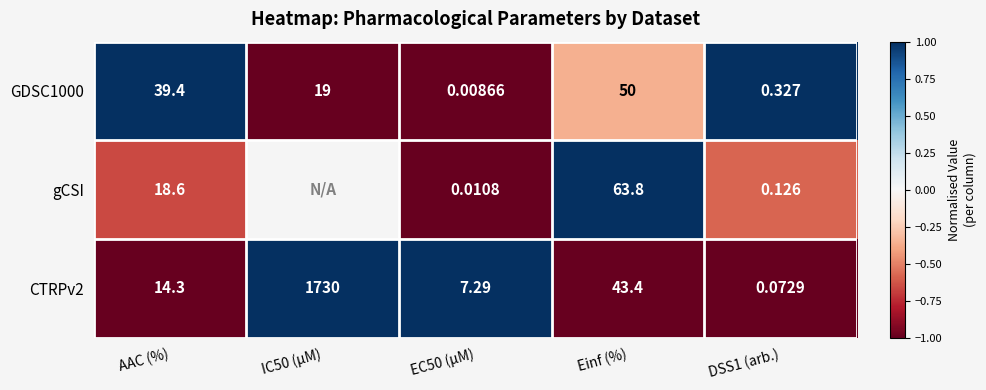

Between EC50 (µM) and Einf (%), which series saw the biggest shift?

gCSI